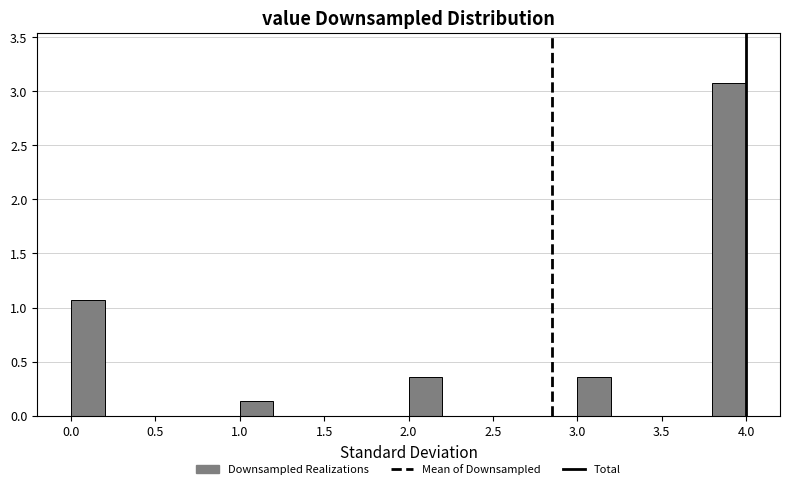

Which range on the x-axis has the tallest bar?

3.8 to 4.0